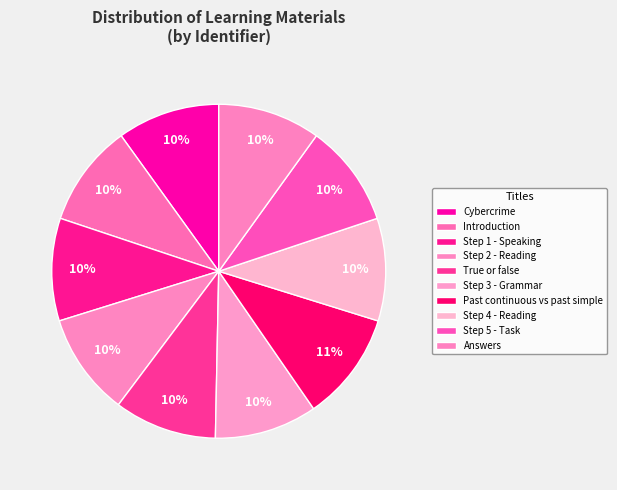

What is the largest slice in the pie chart?

Past continuous vs past simple